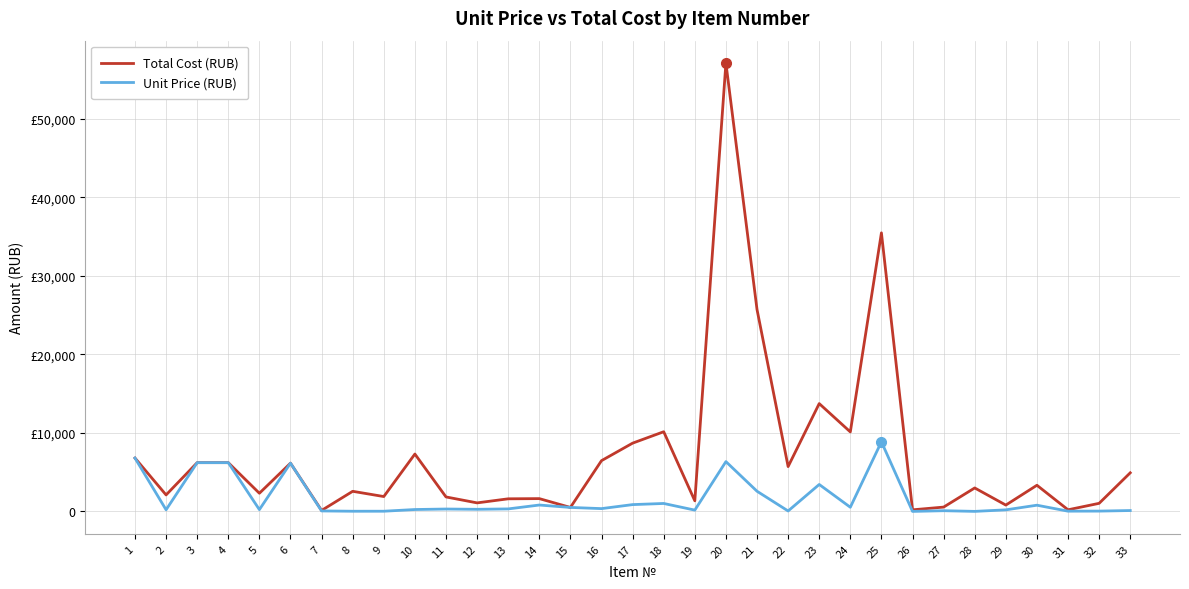

Does the chart have visible grid lines?

Yes